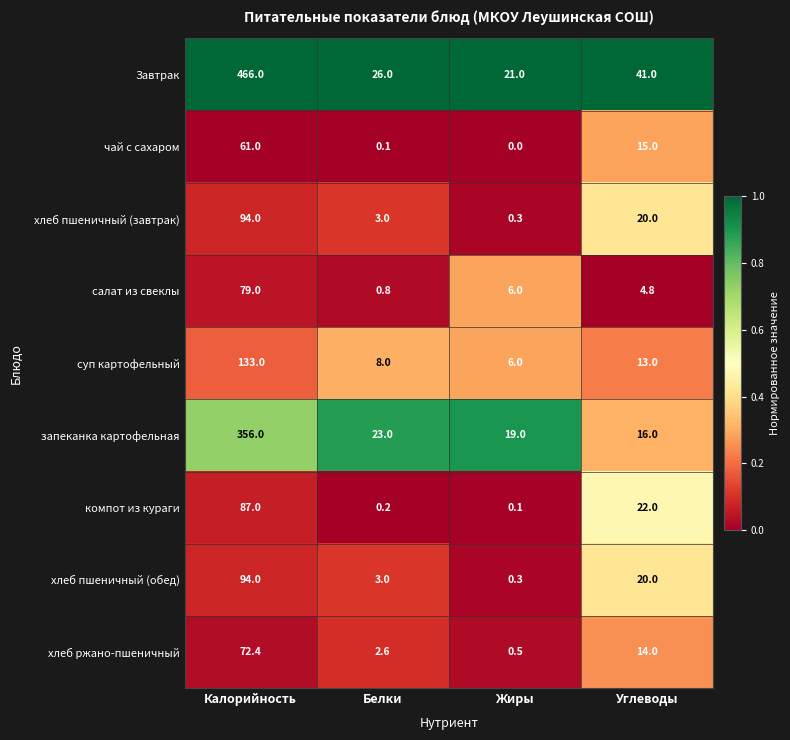

Where is чай с сахаром nearest to the value 30?

Углеводы